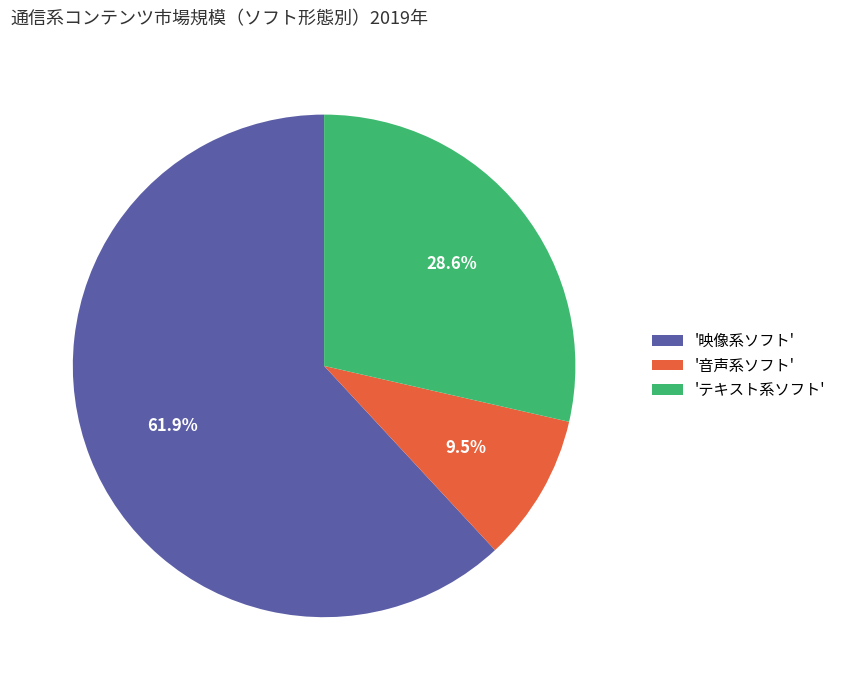

Between 'テキスト系ソフト' and '映像系ソフト', which is larger?

'映像系ソフト'